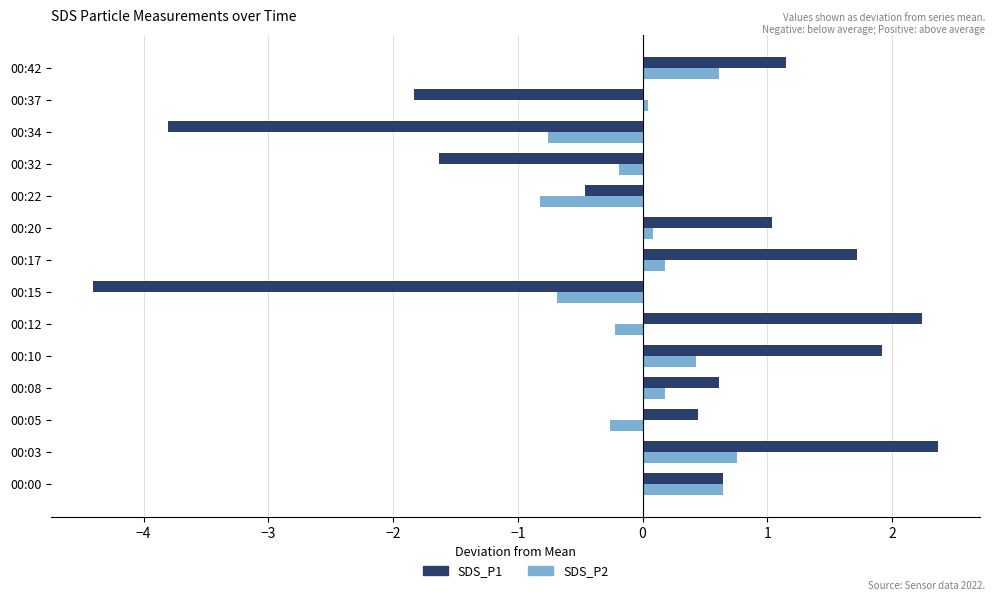

What is the difference between the second highest and second lowest values in the SDS_P2 series?

1.4